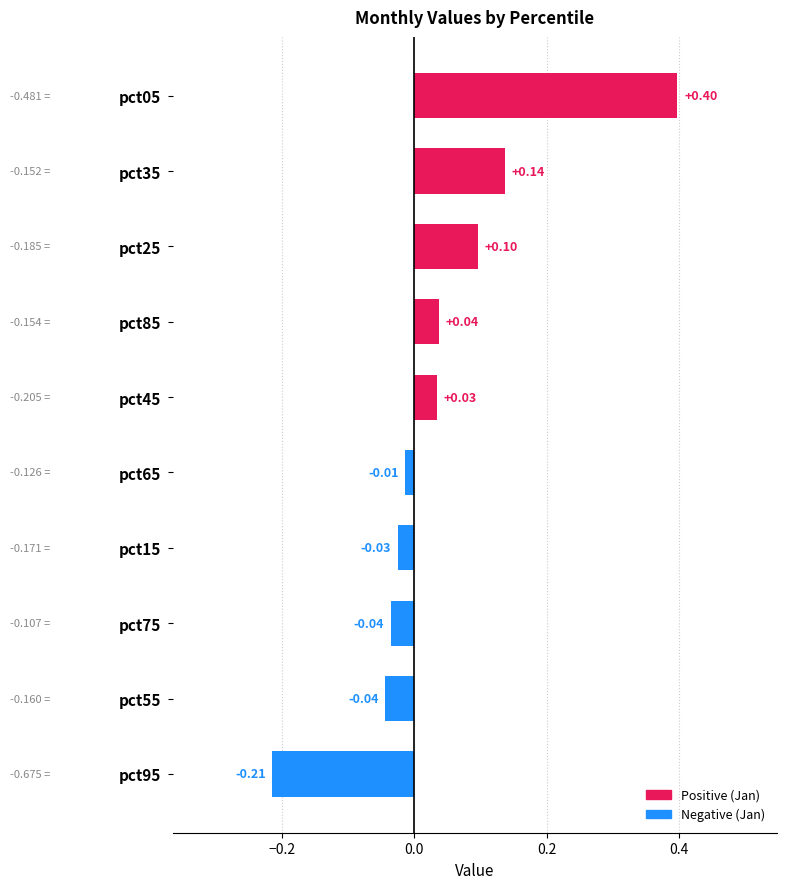

How many bars are there in total?

10